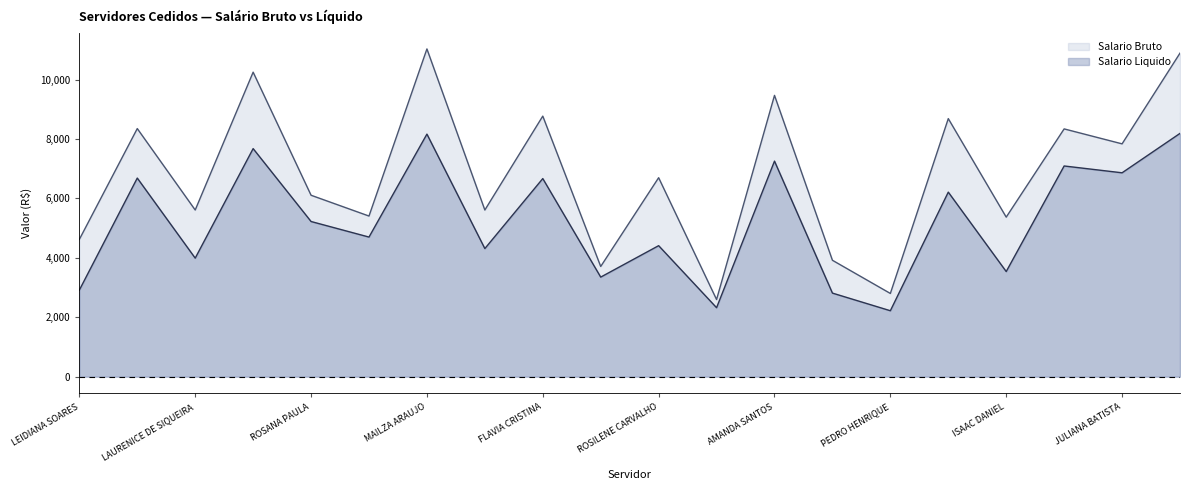

The value of Salario Bruto at PEDRO HENRIQUE is 1422.5. True or false?

False